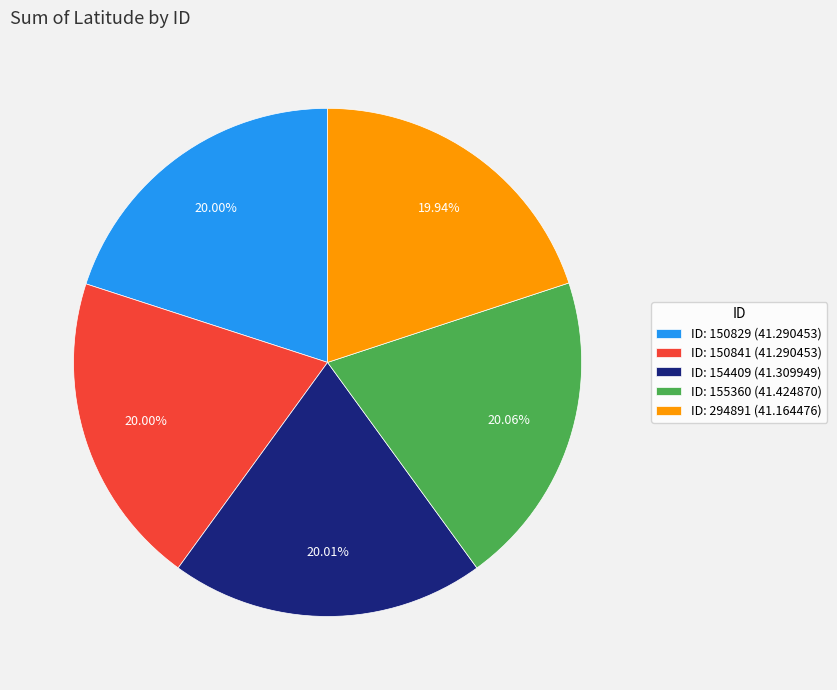

How many slices are in this pie chart?

5